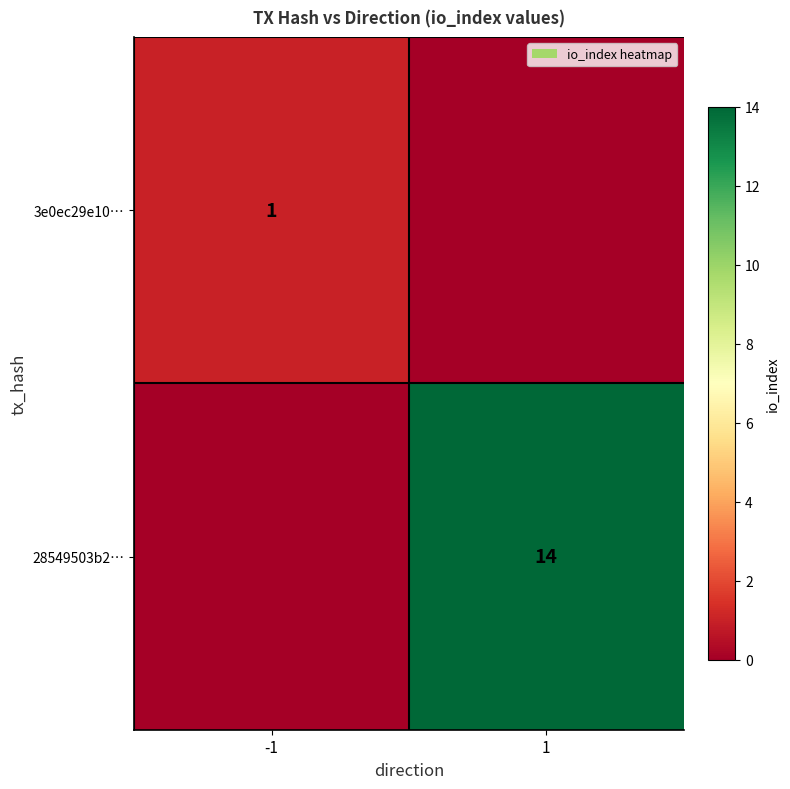

The value of 3e0ec29e10… at -1 is 0. True or false?

False